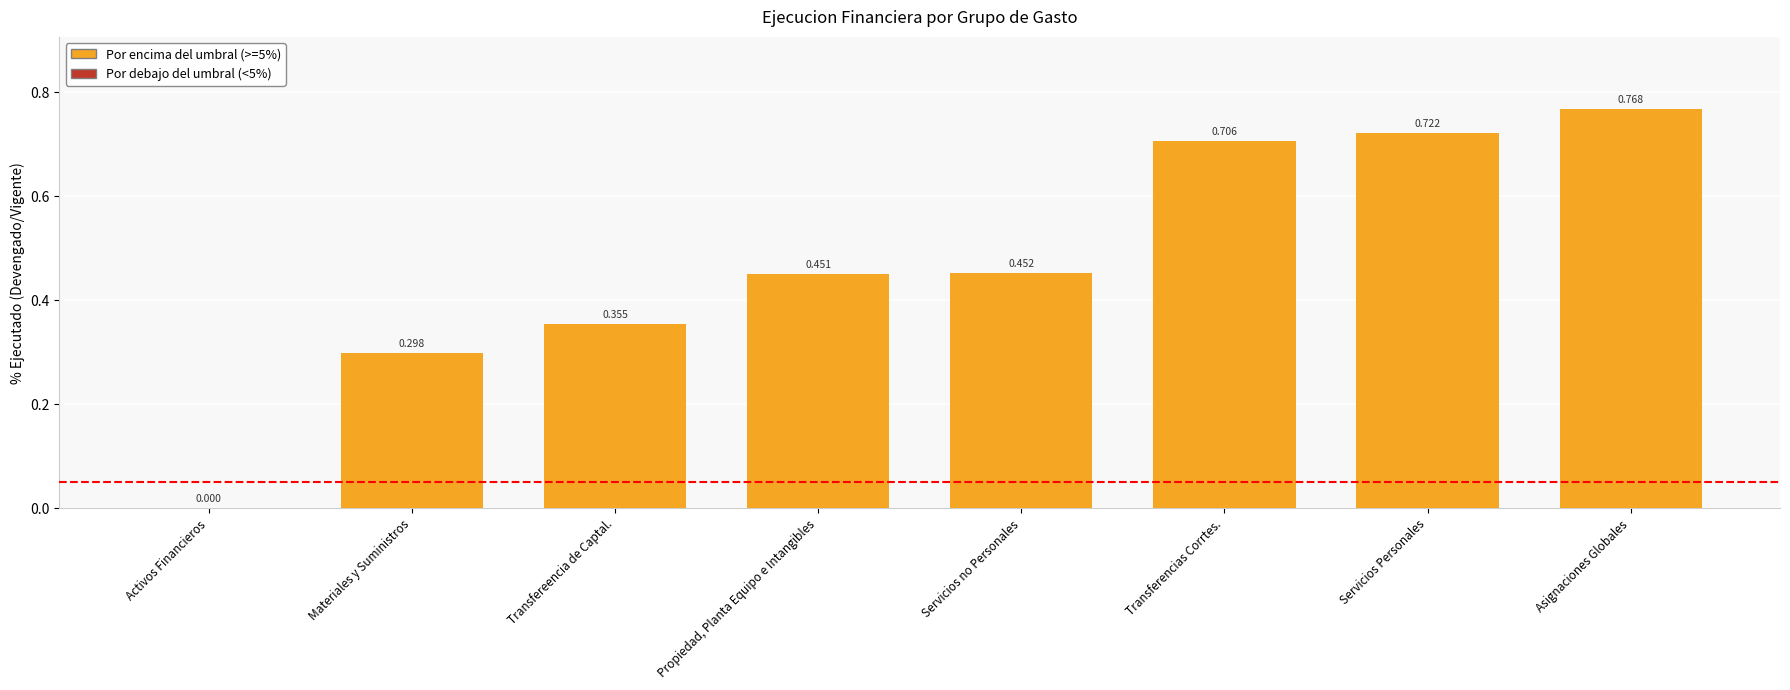

Which label corresponds to the largest value in the chart?

Asignaciones Globales